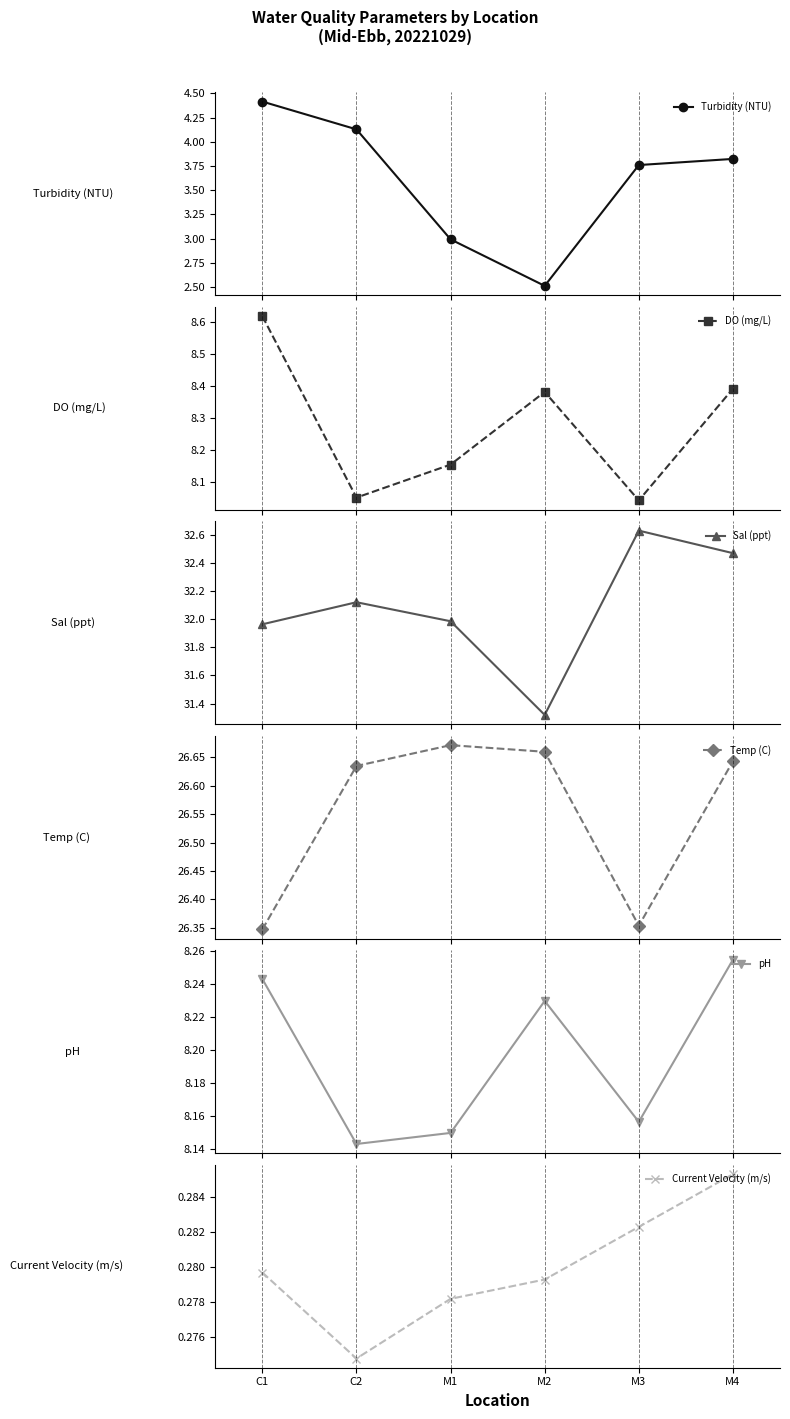

What is the maximum value shown in the chart?

32.6